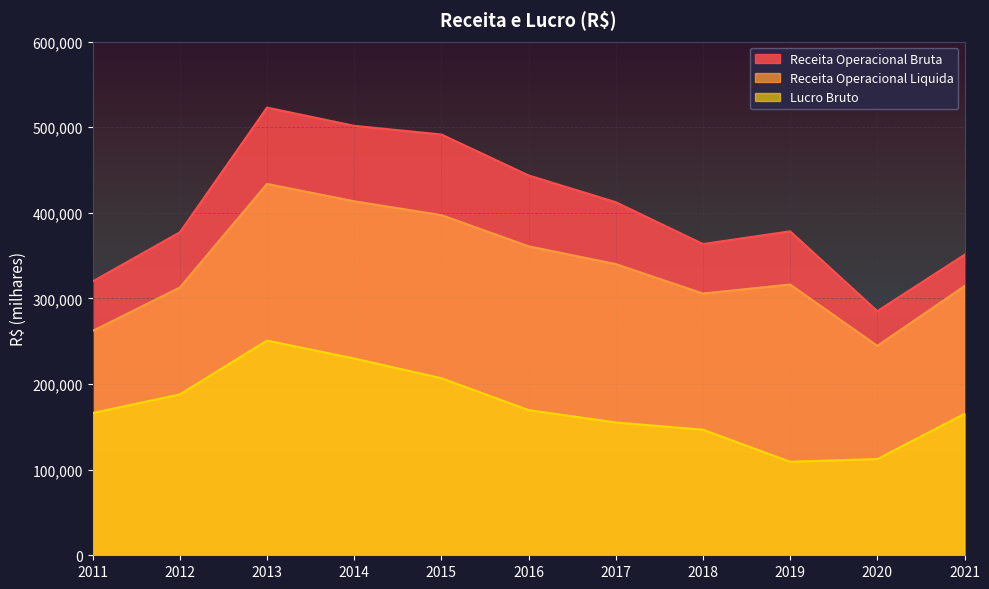

List the series in order of their overall mean, lowest first.

Lucro Bruto, Receita Operacional Liquida, Receita Operacional Bruta